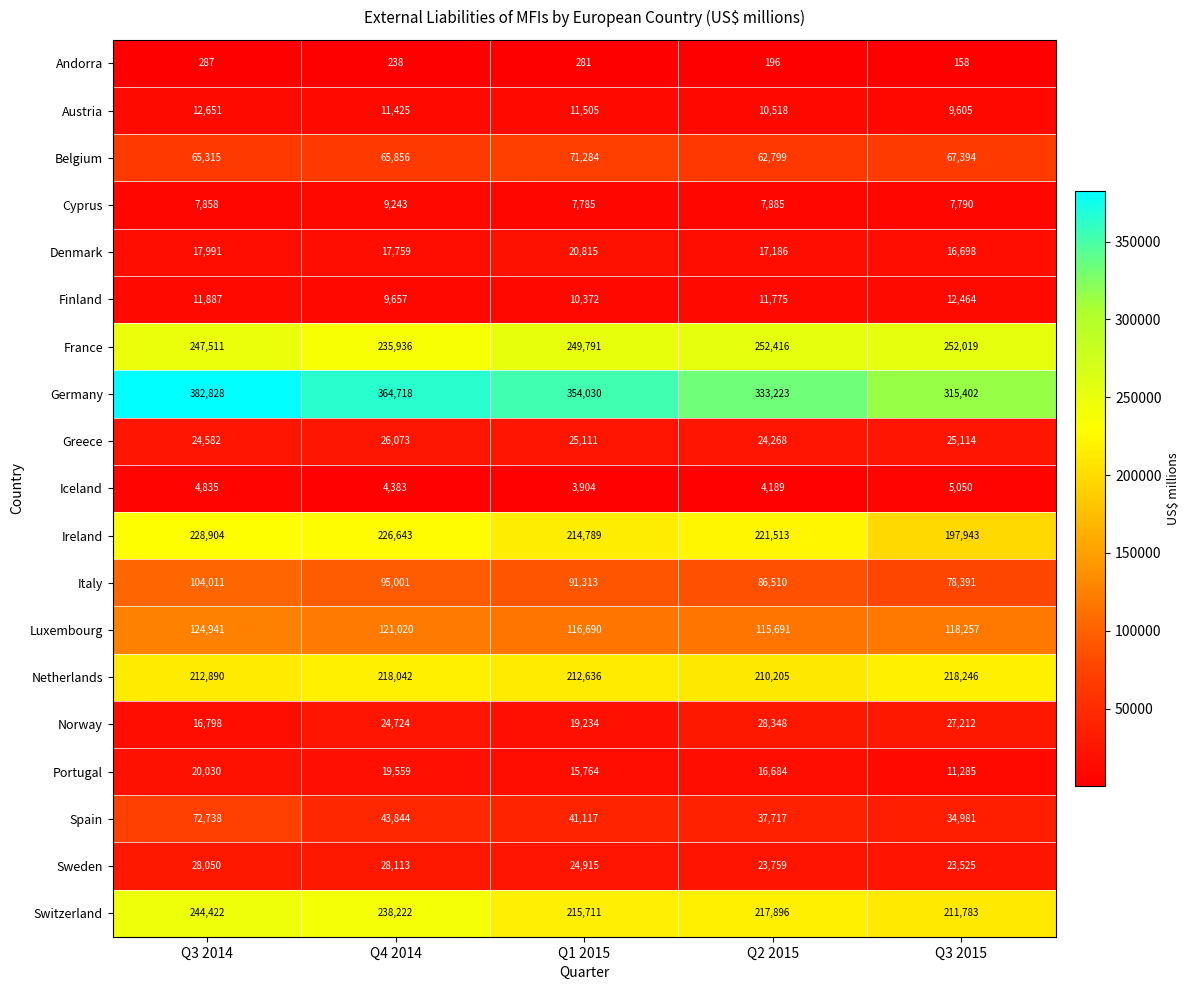

Rank the series at Q4 2014 from lowest to highest value.

Andorra, Iceland, Cyprus, Finland, Austria, Denmark, Portugal, Norway, Greece, Sweden, Spain, Belgium, Italy, Luxembourg, Netherlands, Ireland, France, Switzerland, Germany